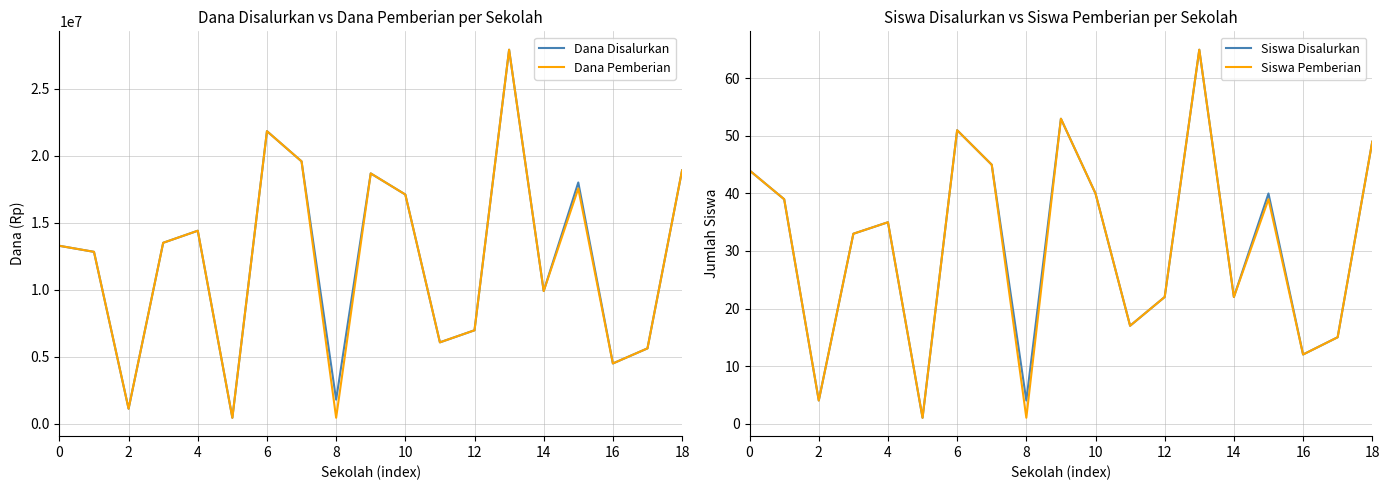

What is the maximum value for Siswa Disalurkan?

65